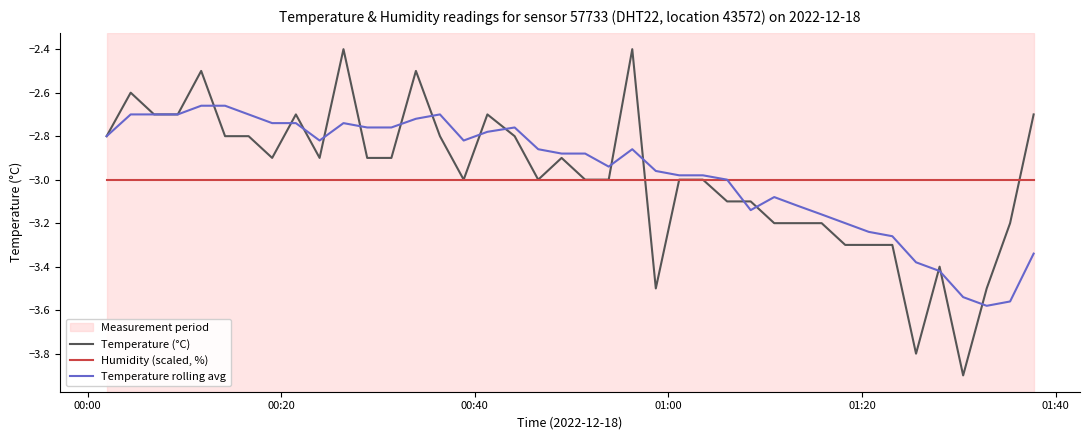

What is the smallest value displayed?

-3.9